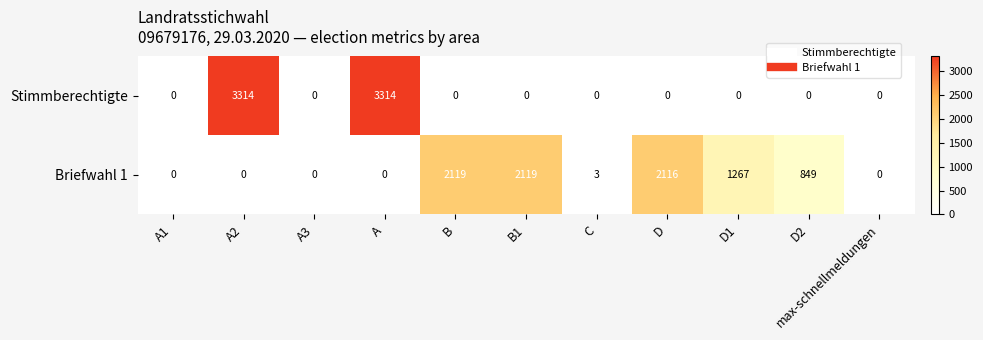

Rank the series by their average value, from highest to lowest.

Briefwahl 1, Stimmberechtigte